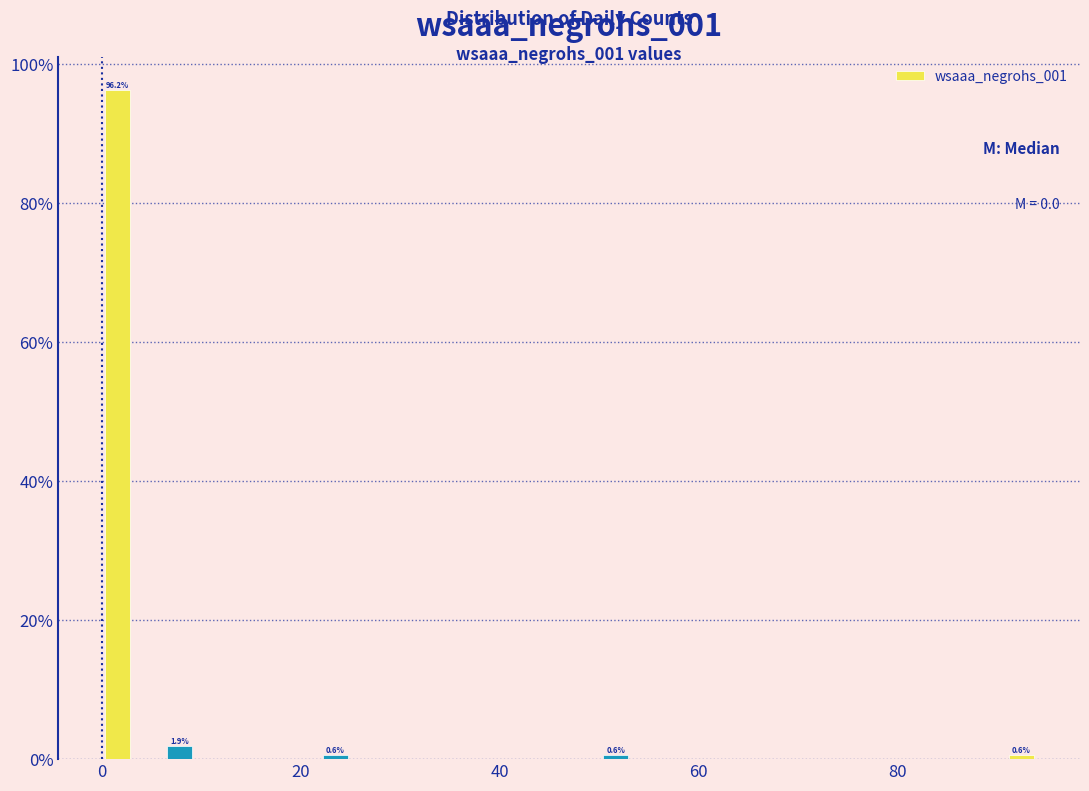

Read against the x-axis, roughly where is the centre of the tallest bar?

2